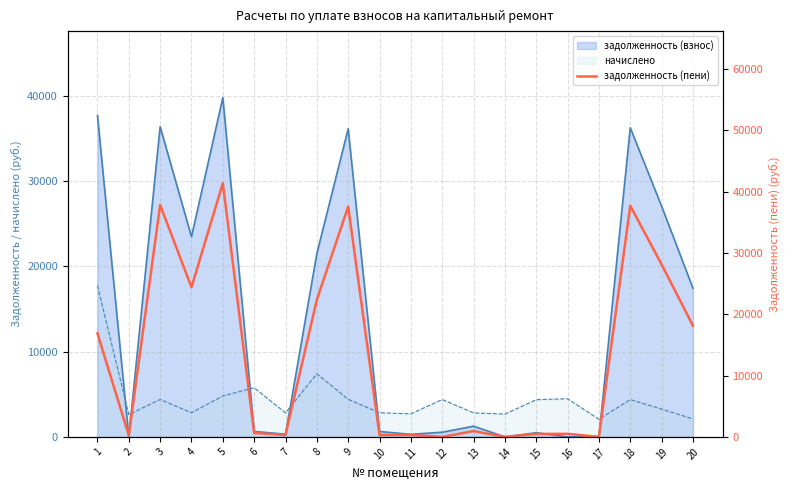

List the labels in order of value, smallest first.

12, 14, 17, 2, 11, 7, 10, 15, 16, 6, 13, 1, 20, 8, 4, 19, 9, 18, 3, 5